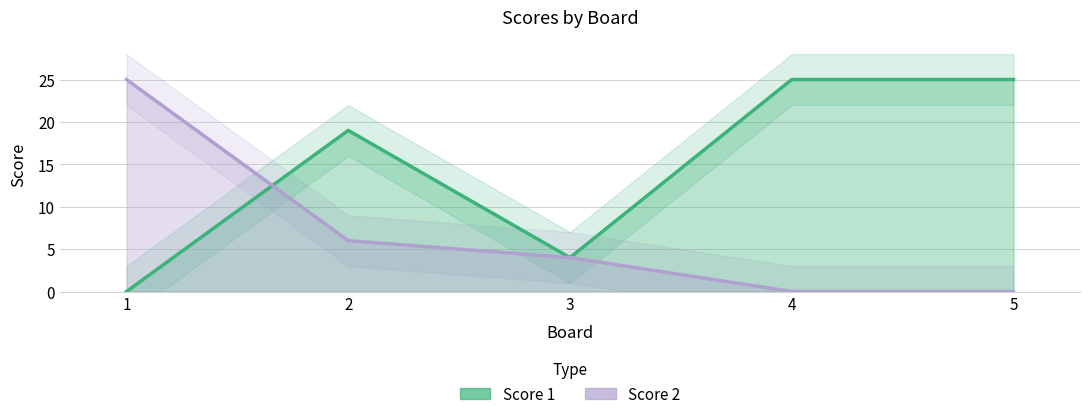

The value of Score 2 at 3 is 6. True or false?

False